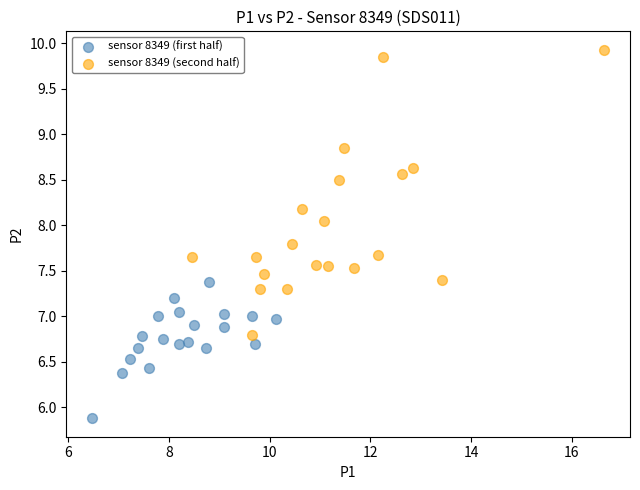

Which series reaches the minimum Y coordinate?

sensor 8349 (first half)